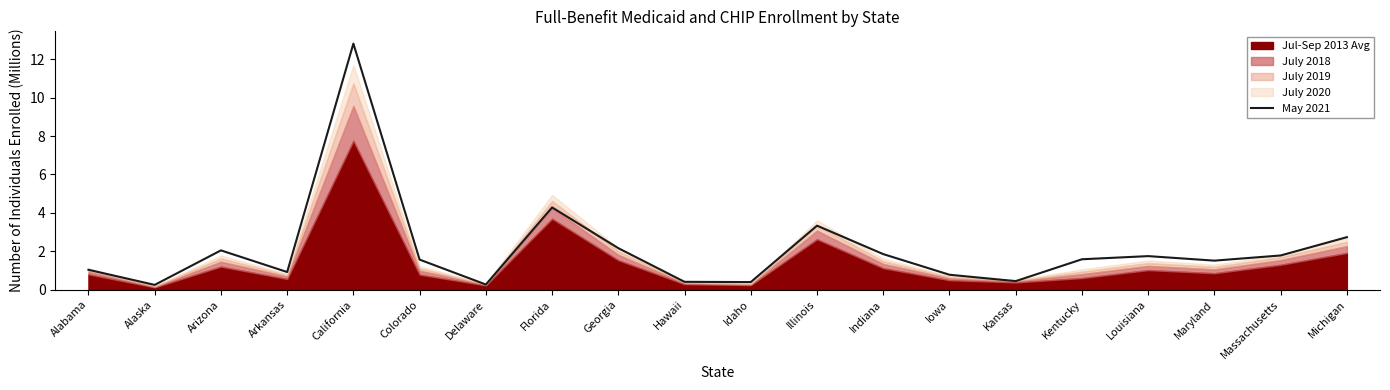

What is the highest value of the May 2021 series?

12.8